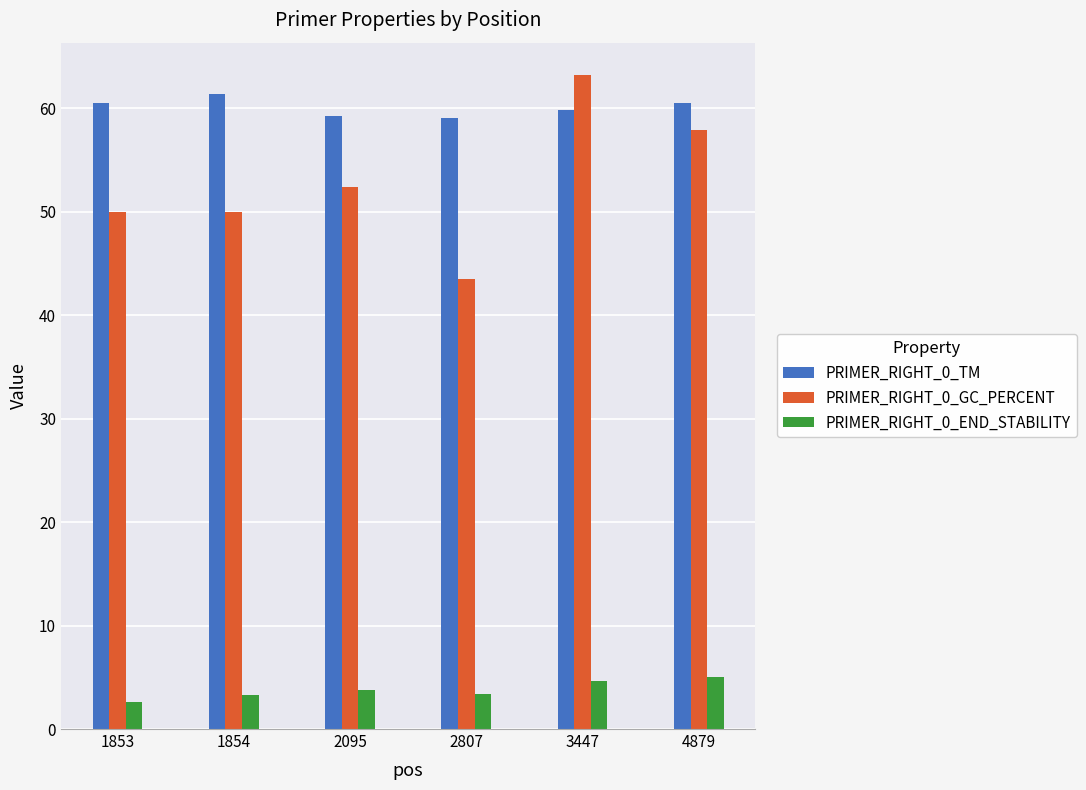

What is the sum of all PRIMER_RIGHT_0_TM values?

360.4